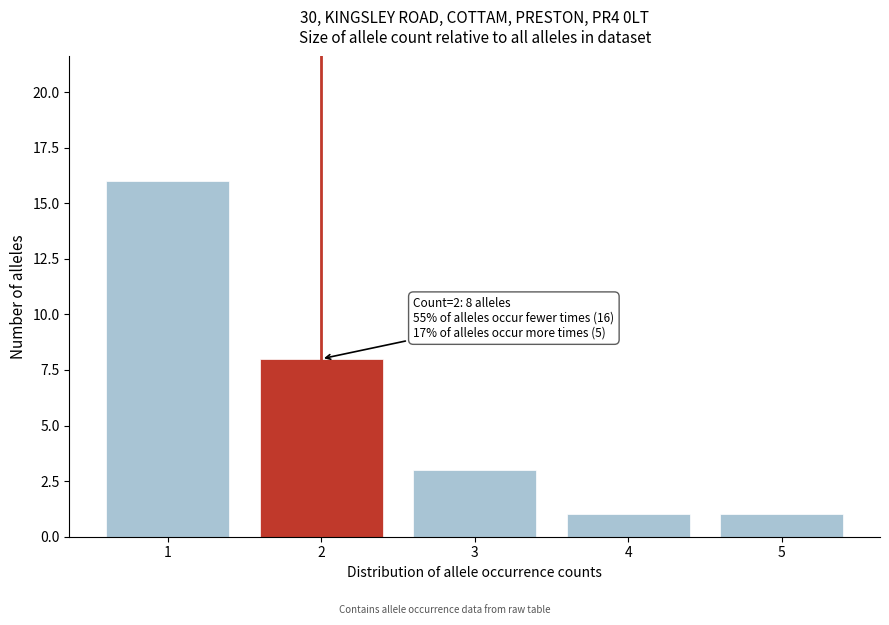

Reading left to right, extract all data points from this chart.

16	8	3	1	1